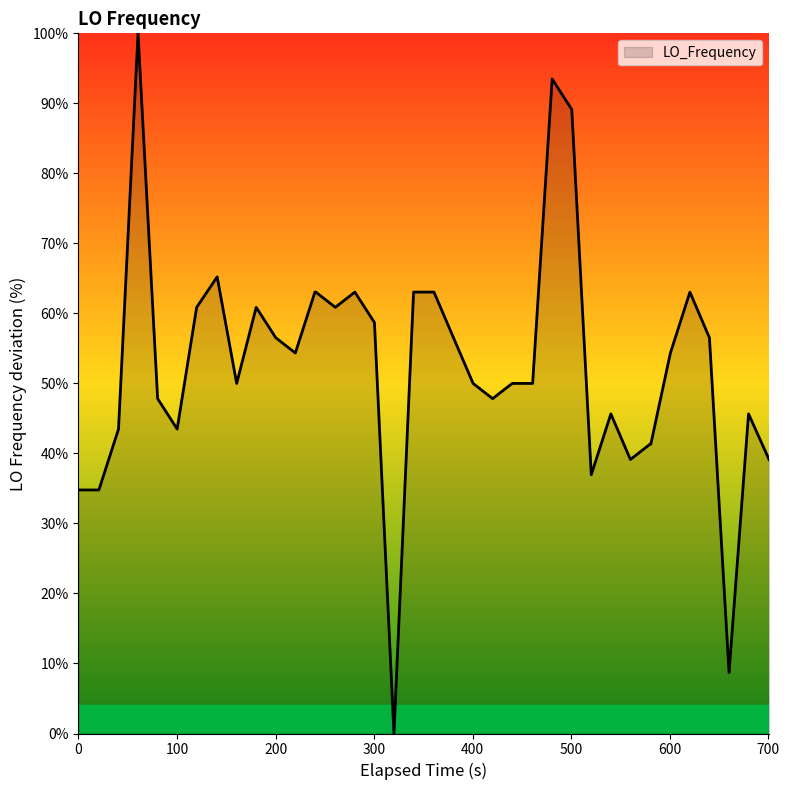

True or false: the data has more than 0 interior local peaks.

True